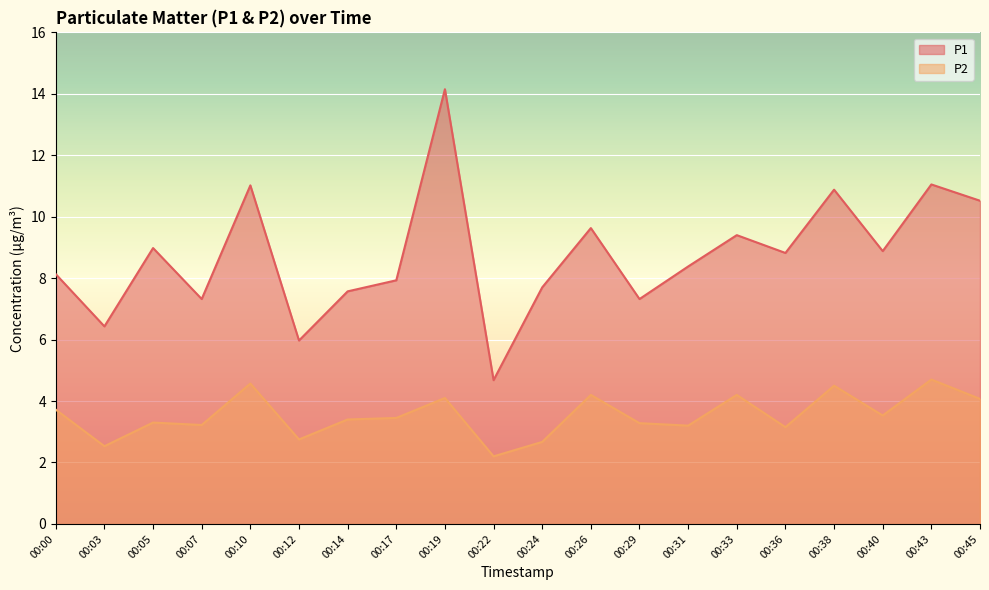

What is the difference between the P2 values at 00:40 and 00:19?

0.6